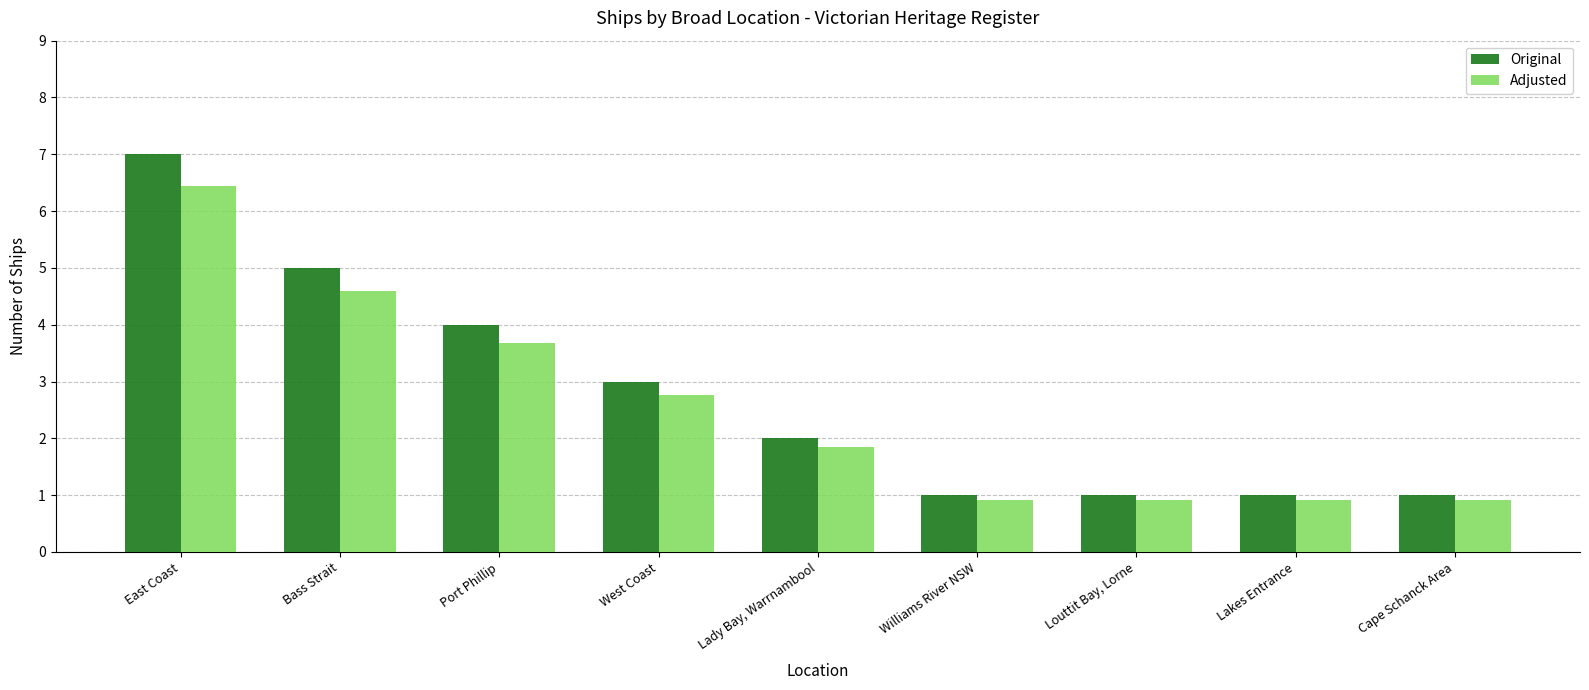

The value of Original at Lady Bay, Warrnambool is 2.0. True or false?

True